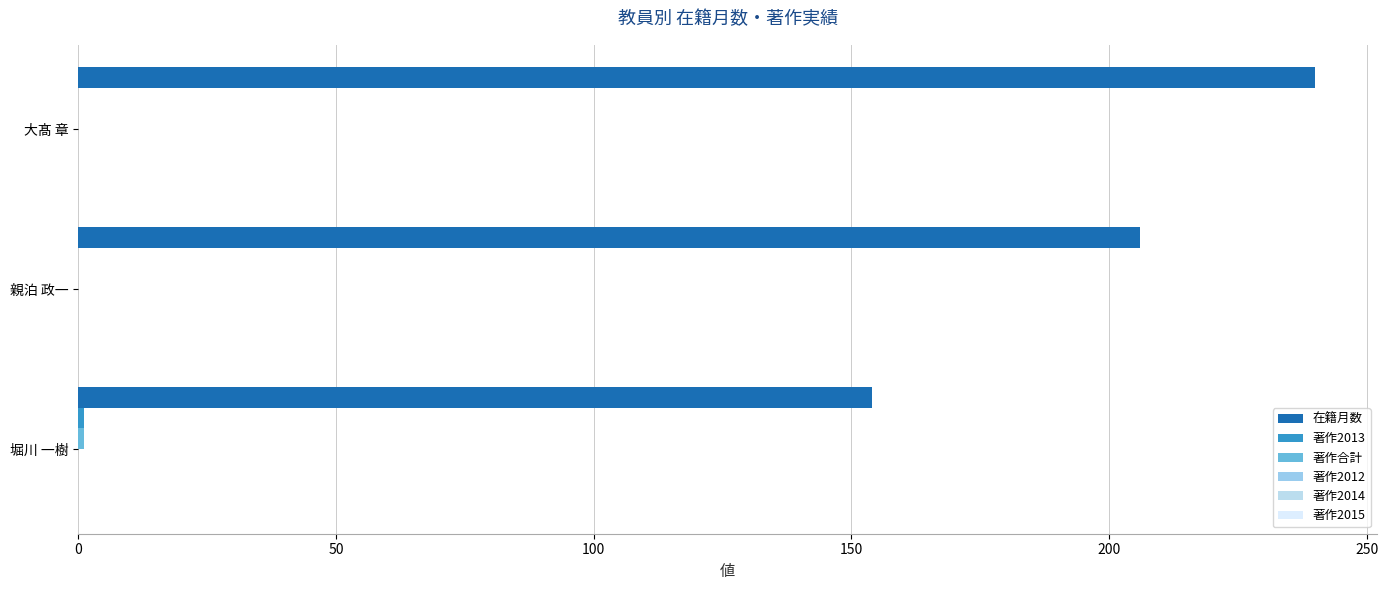

How many series are shown in this chart?

3